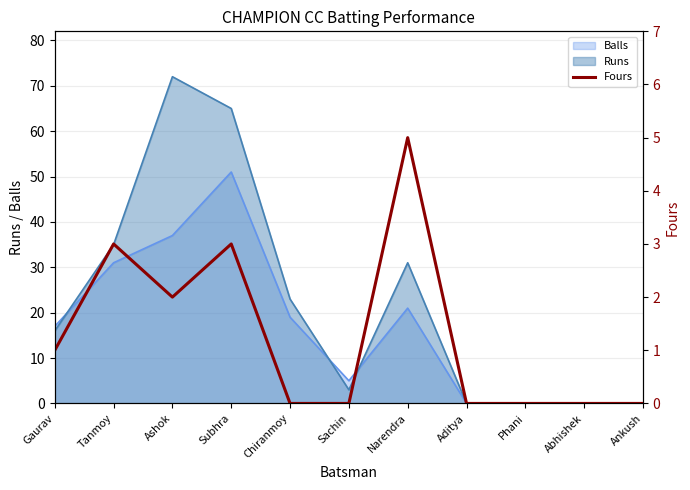

What is the label of the 7th point from the right?

Chiranmoy